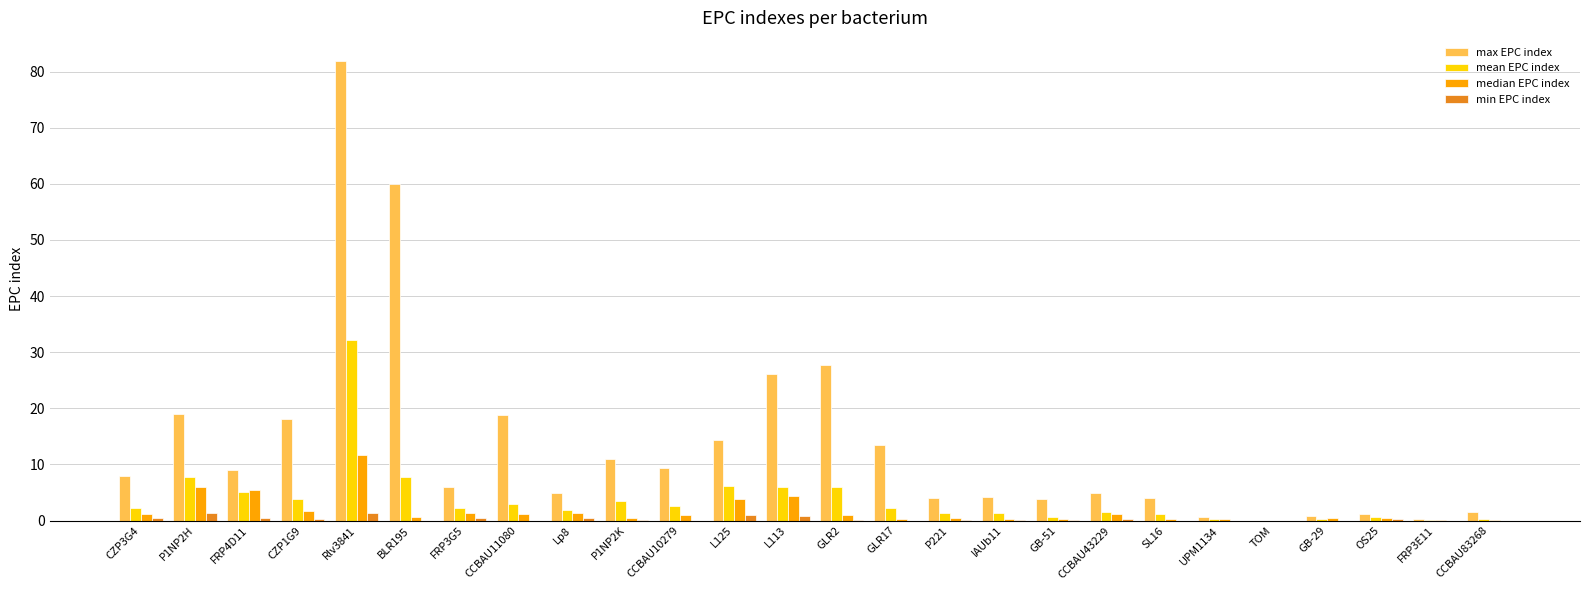

Is it true that max EPC index equals 4.0 at P221?

True